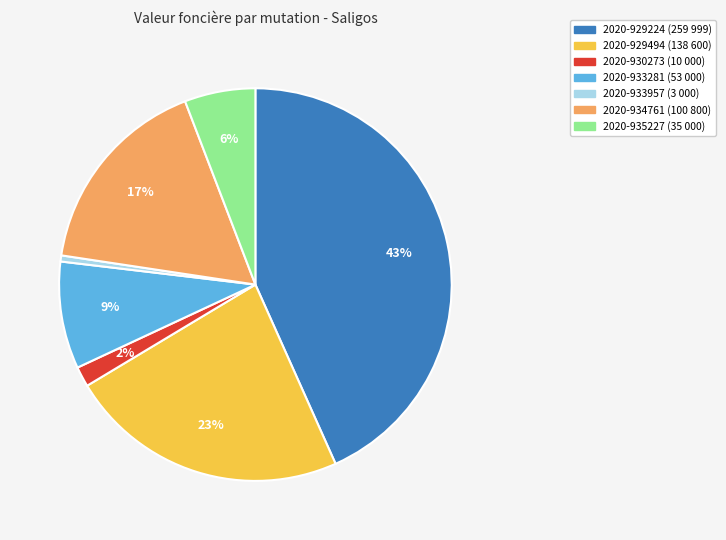

What is the ratio of the value at 2020-935227 to the value at 2020-929494?

0.3